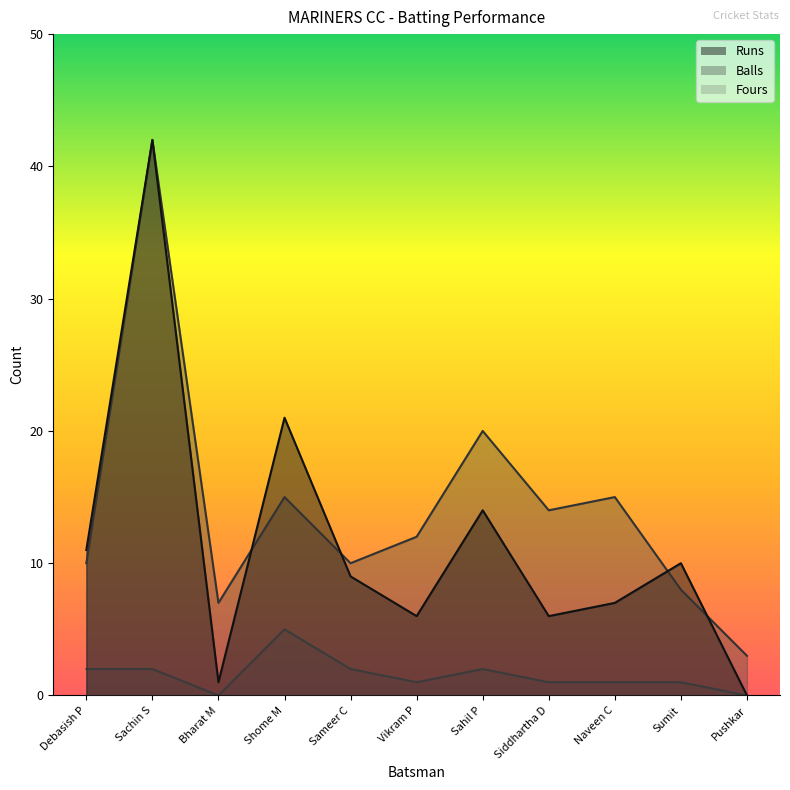

At which category does Runs reach its first local valley?

Bharat M